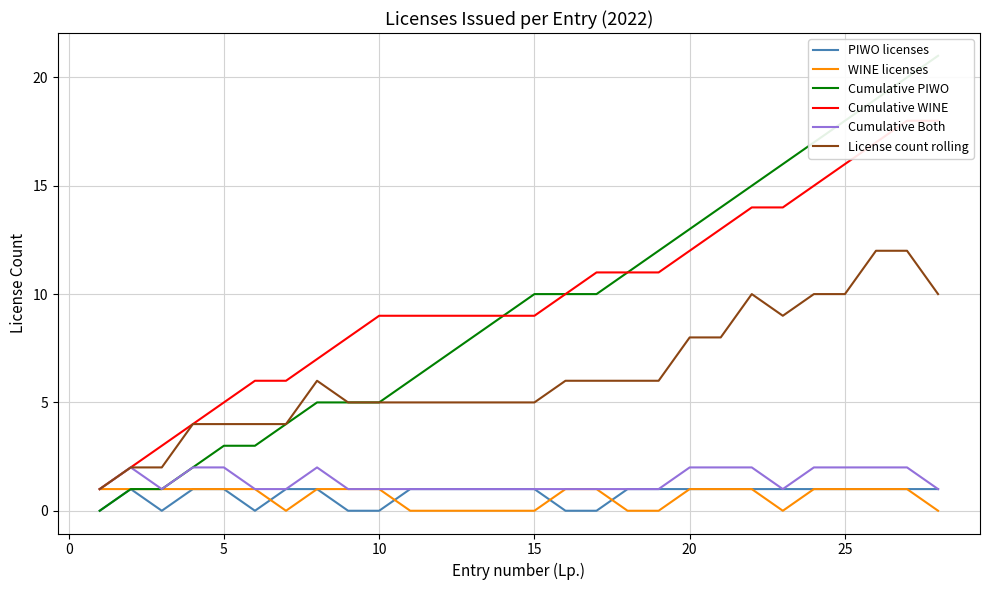

True or false: Cumulative Both has a value of 2 at 5.

True